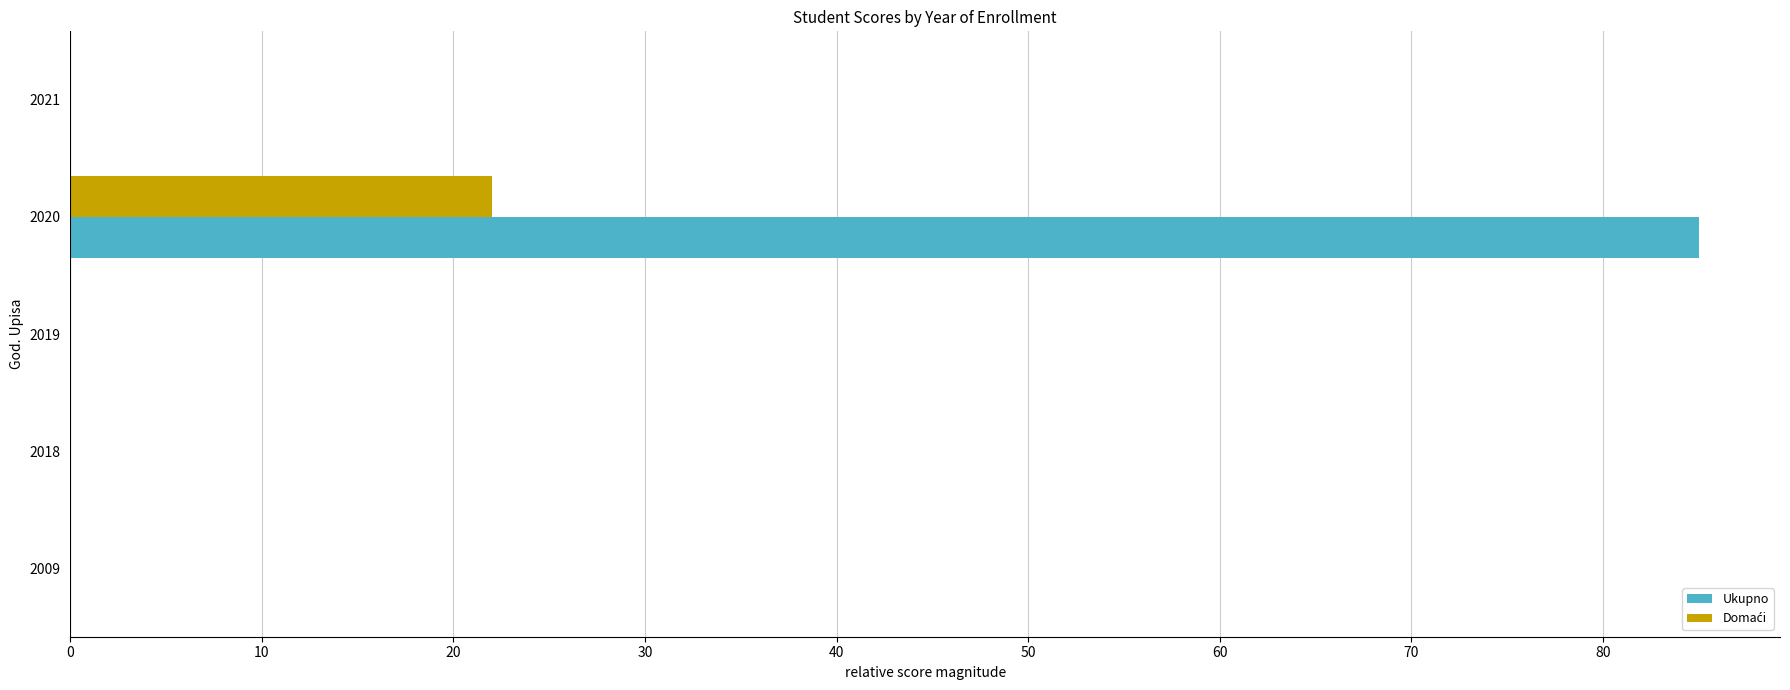

True or false: Ukupno has a value of 85 at 2020.

True